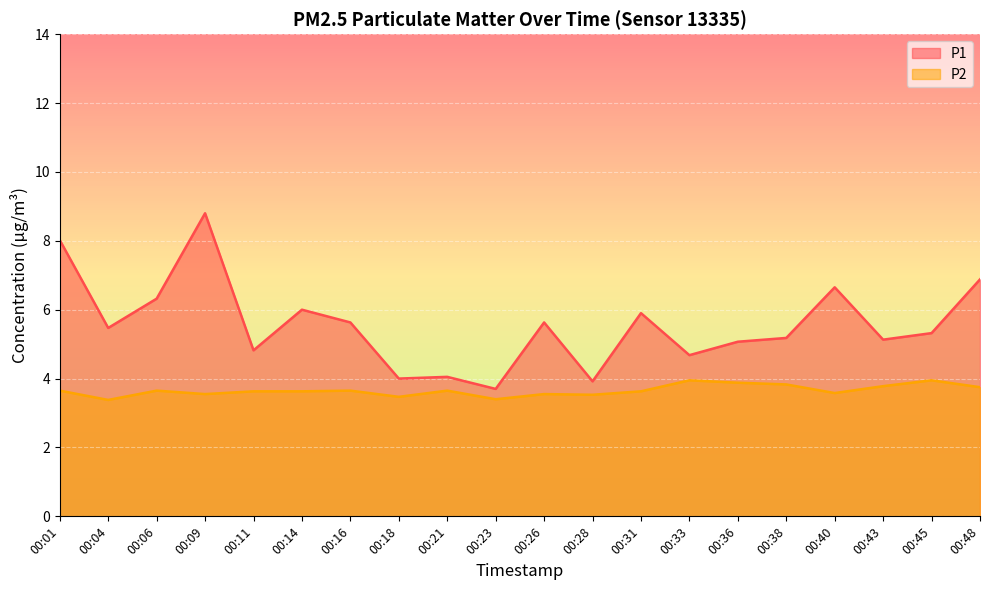

True or false: P1 and P2 intersect in this chart.

False